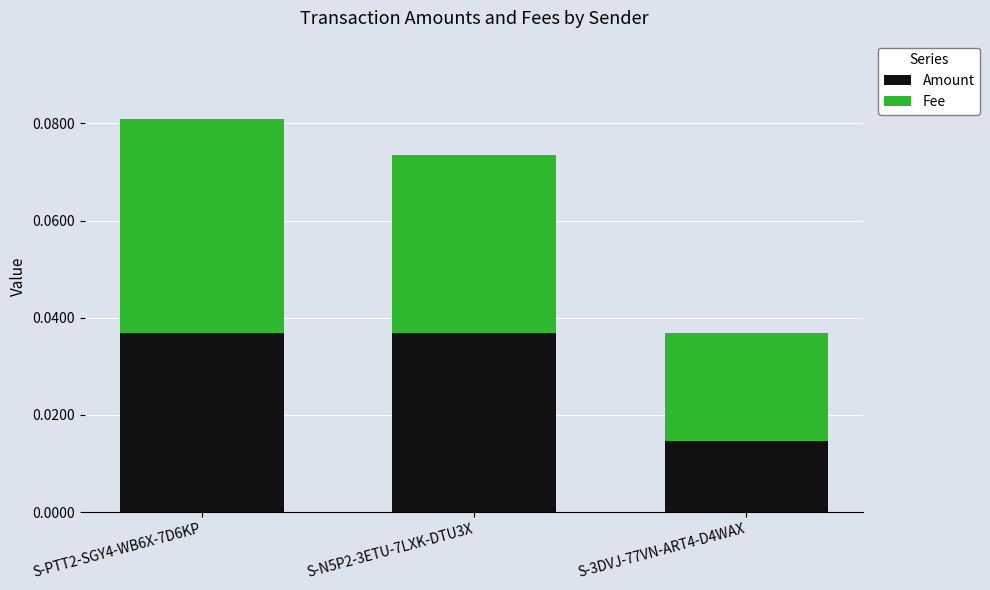

Which category has the lowest value in the Amount series?

S-3DVJ-77VN-ART4-D4WAX